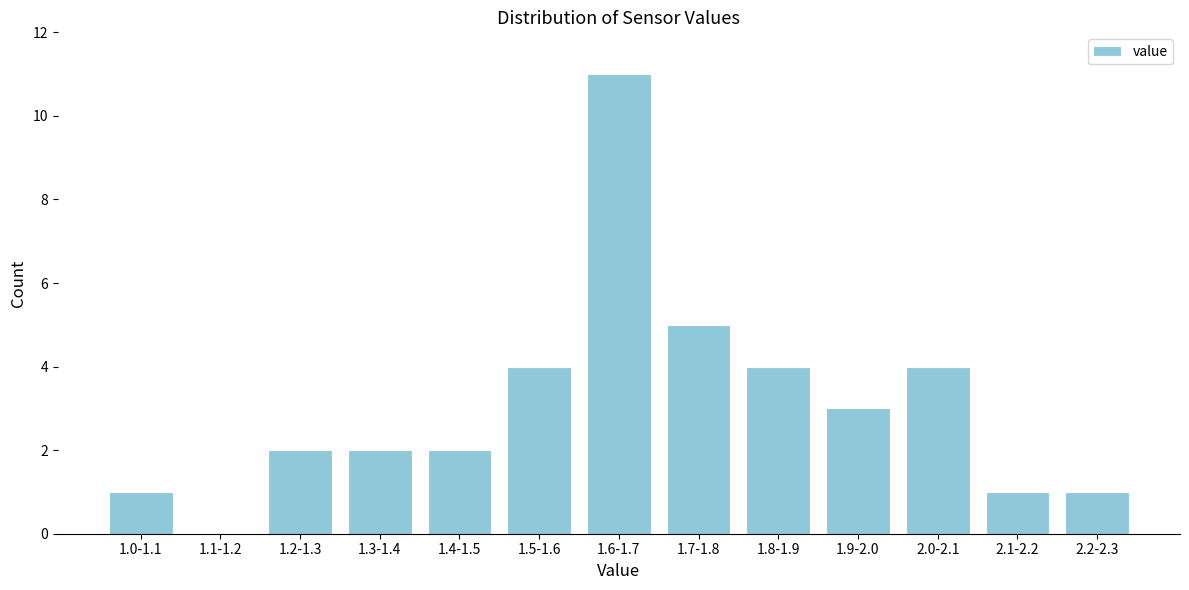

Reading right to left, transcribe all the data shown in this chart.

2.2-2.3=1	2.1-2.2=1	2.0-2.1=4	1.9-2.0=3	1.8-1.9=4	1.7-1.8=5	1.6-1.7=11	1.5-1.6=4	1.4-1.5=2	1.3-1.4=2	1.2-1.3=2	1.1-1.2=0	1.0-1.1=1